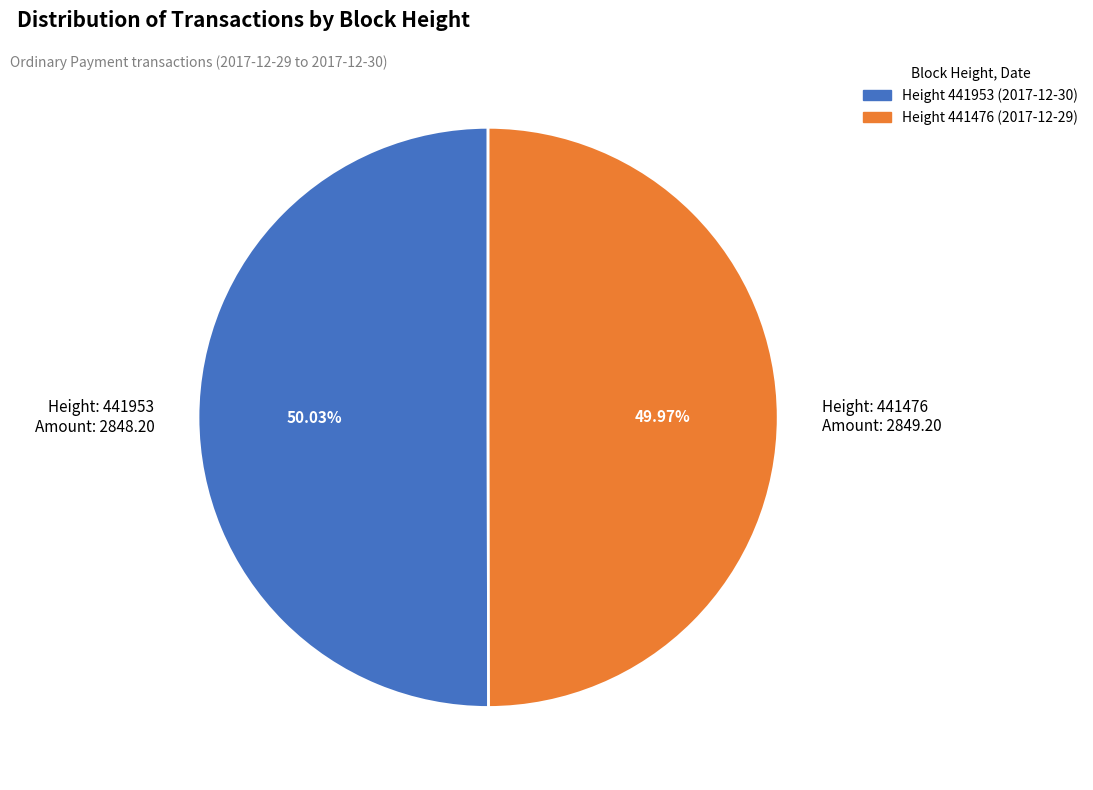

Is the sum of Height: 441476 Amount: 2849.20 and Height: 441953 Amount: 2848.20 greater than half?

Yes